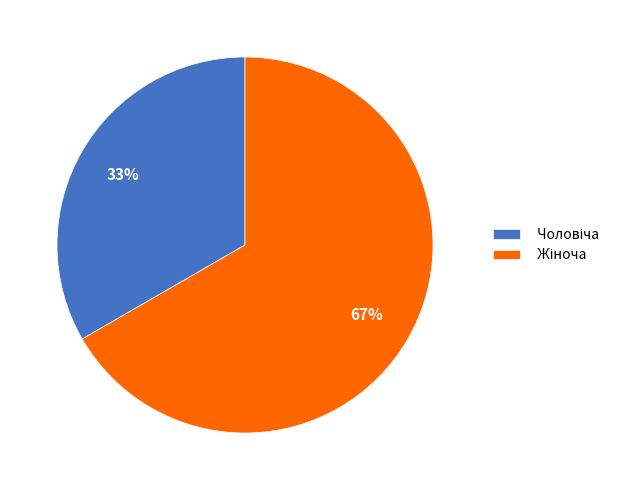

Is there any slice that represents more than half of the pie?

Yes